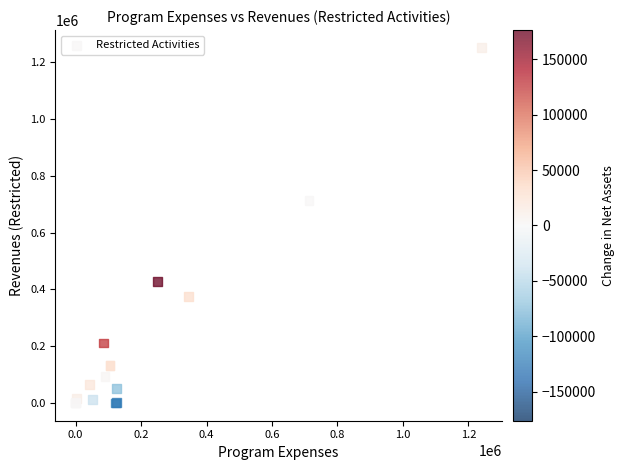

What Y value in the scatter plot is closest to 625790?

713000.0